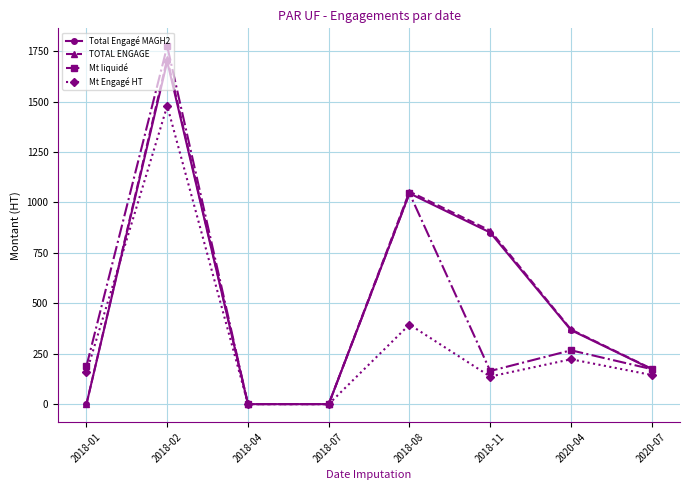

What is the label of the 4th point from the right?

2018-08